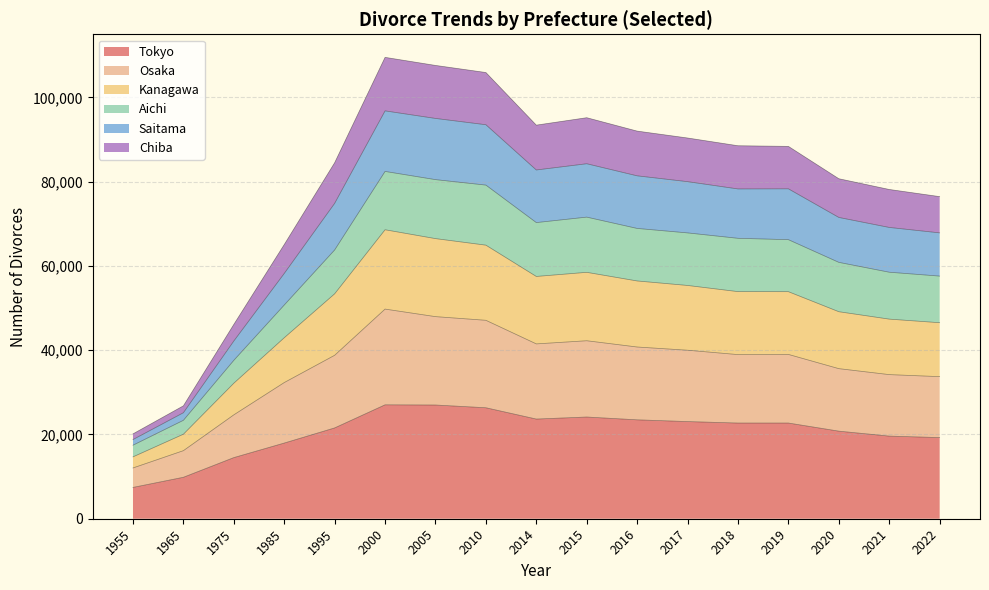

What is the maximum value for Tokyo?

27032